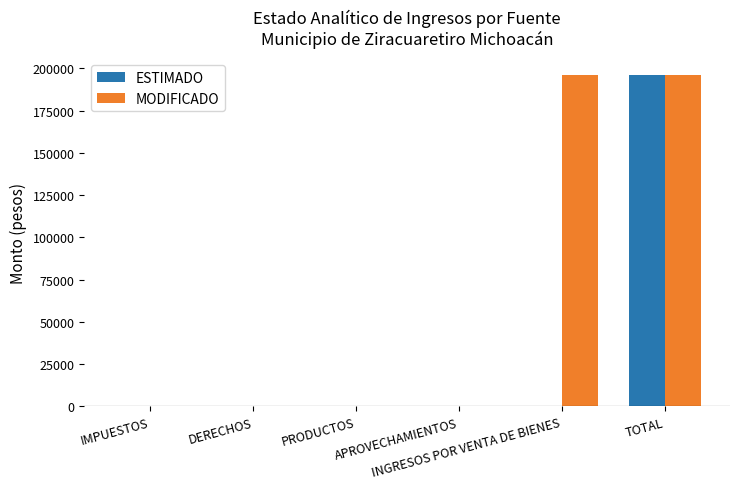

What is the highest value of the MODIFICADO series?

196293